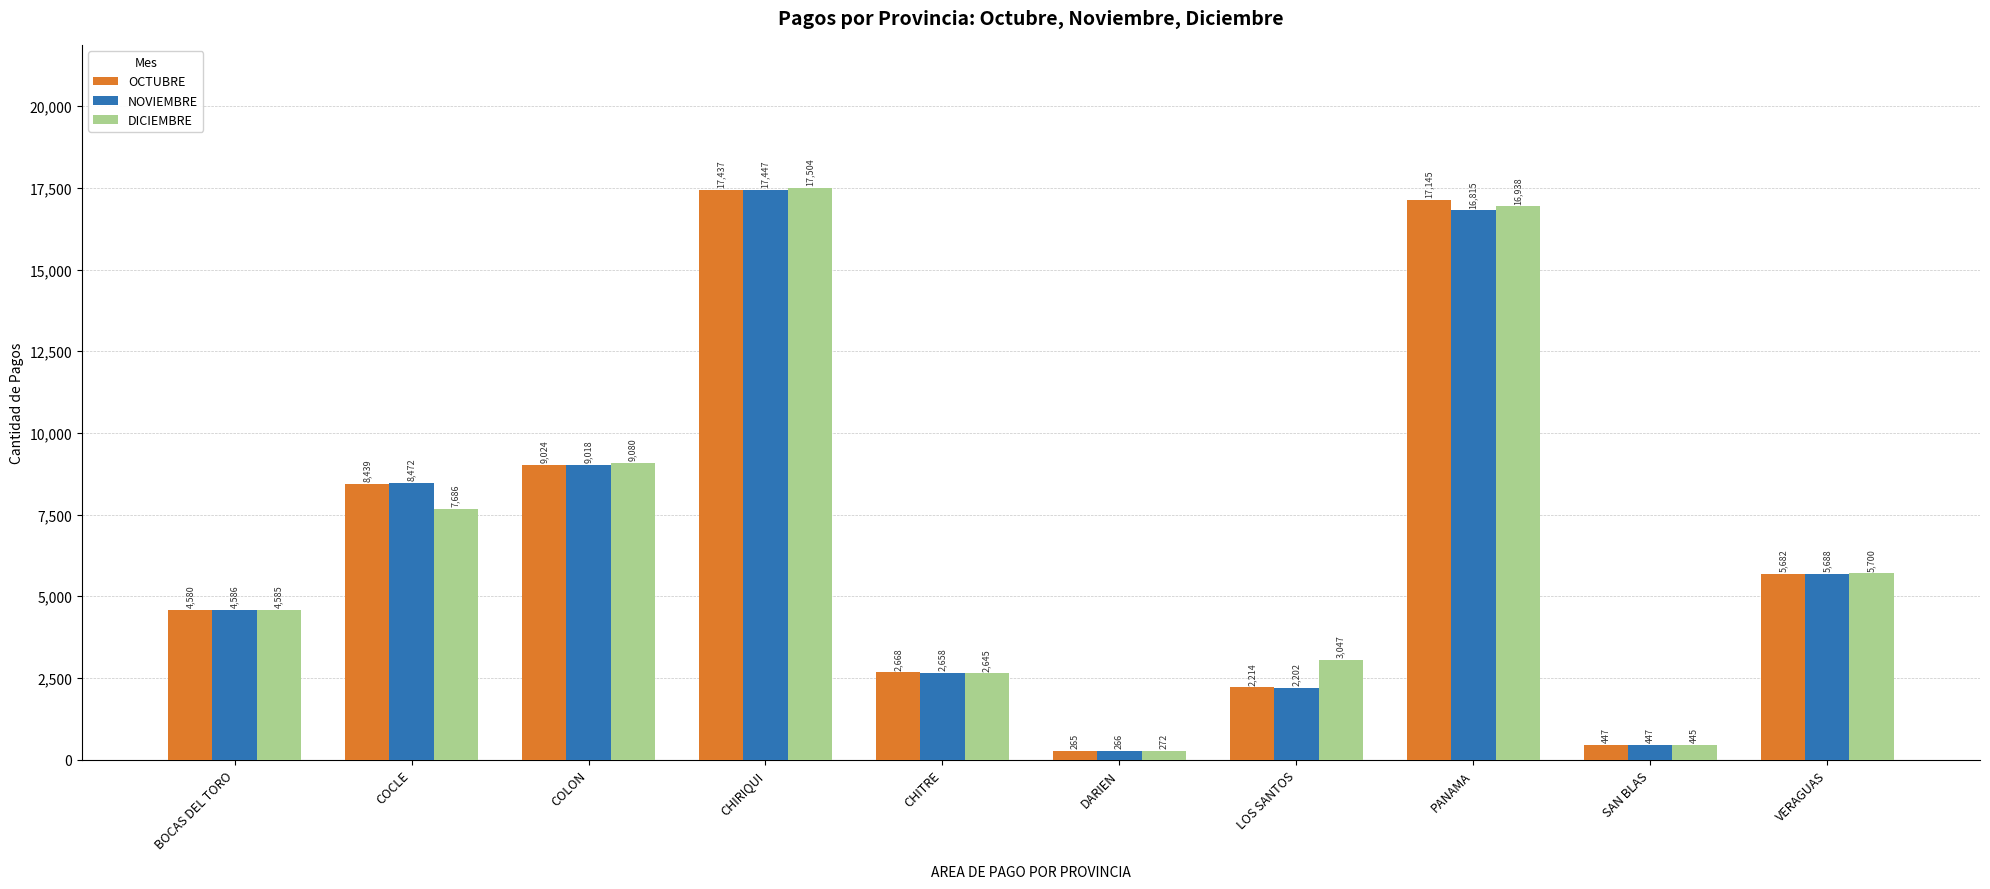

Which category has the lowest value in the OCTUBRE series?

DARIEN